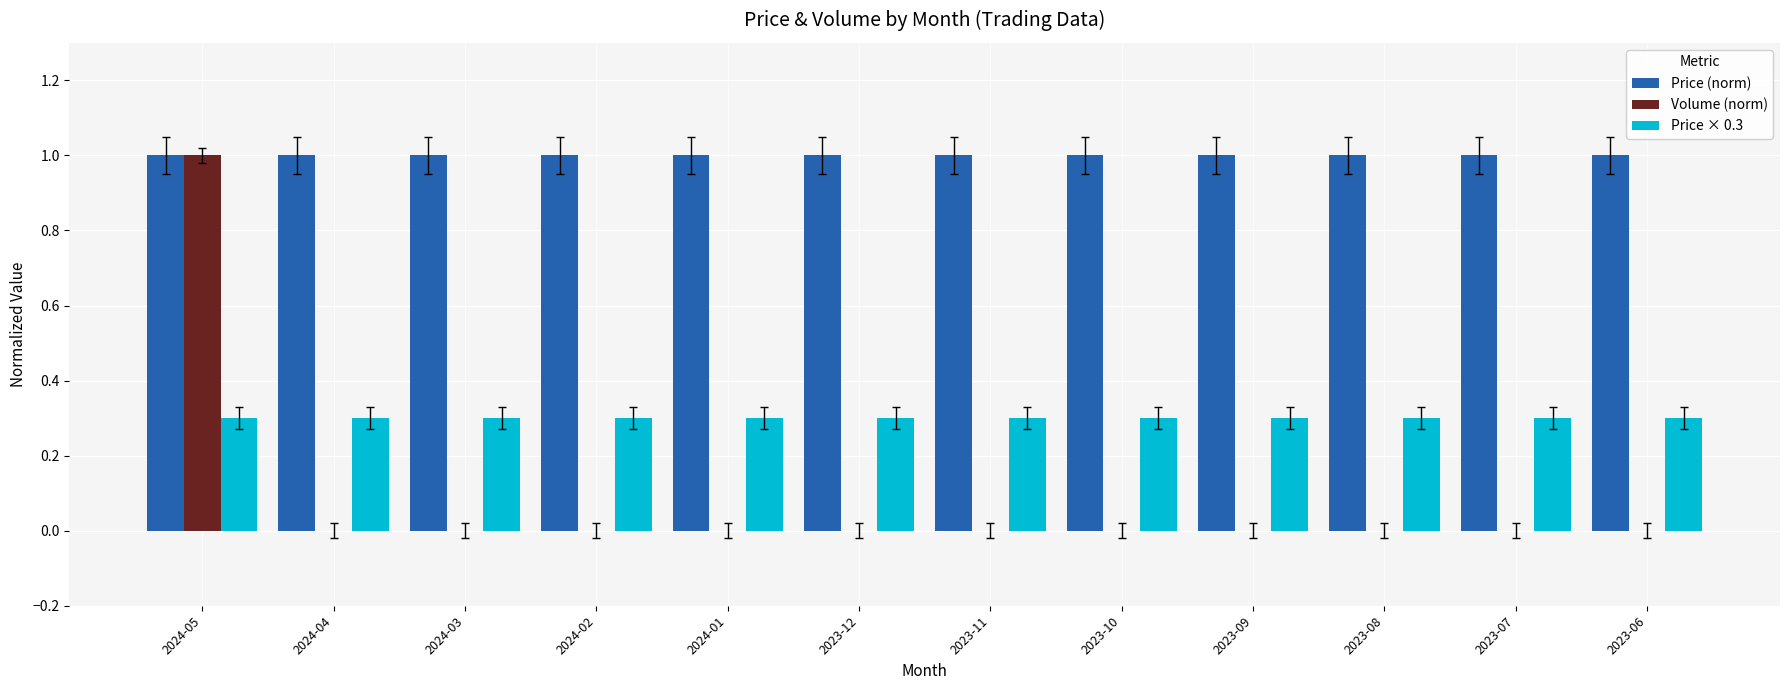

What is the total value across all series at 2024-05?

2.3